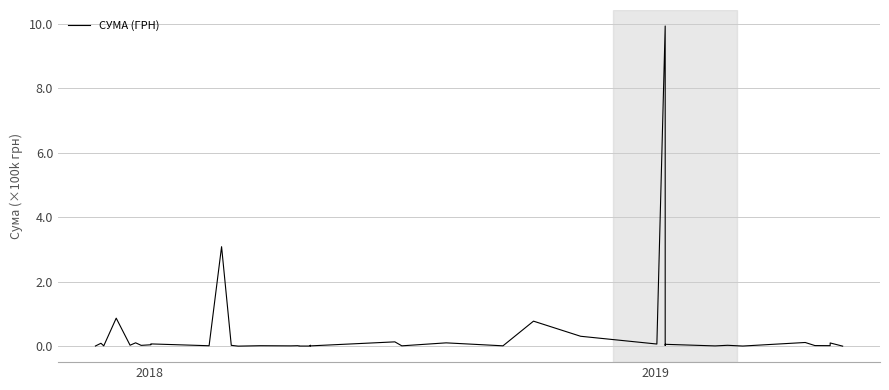

The value at 6 is 0.0. True or false?

False